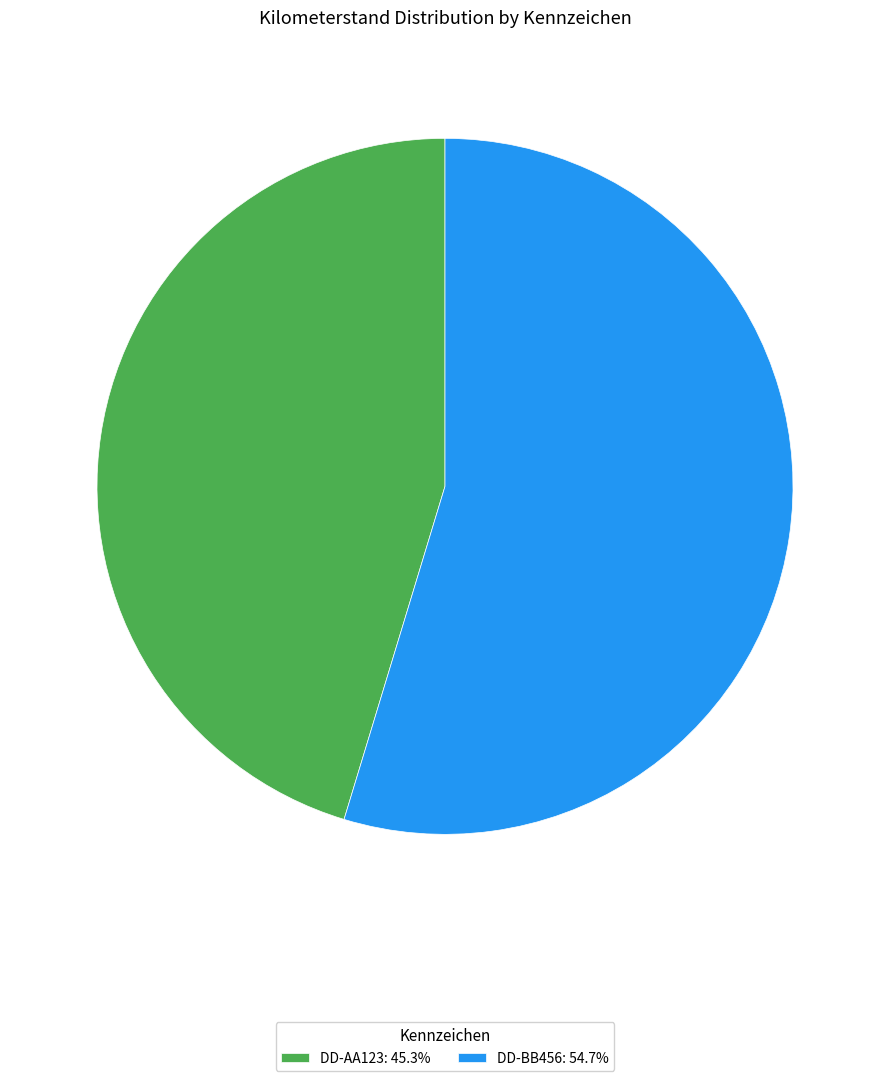

Which slice is the smallest?

DD-AA123